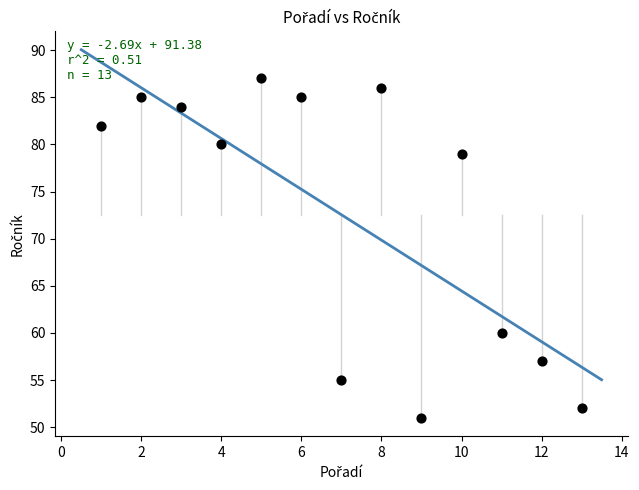

What Y value in the scatter plot is closest to 69?

60